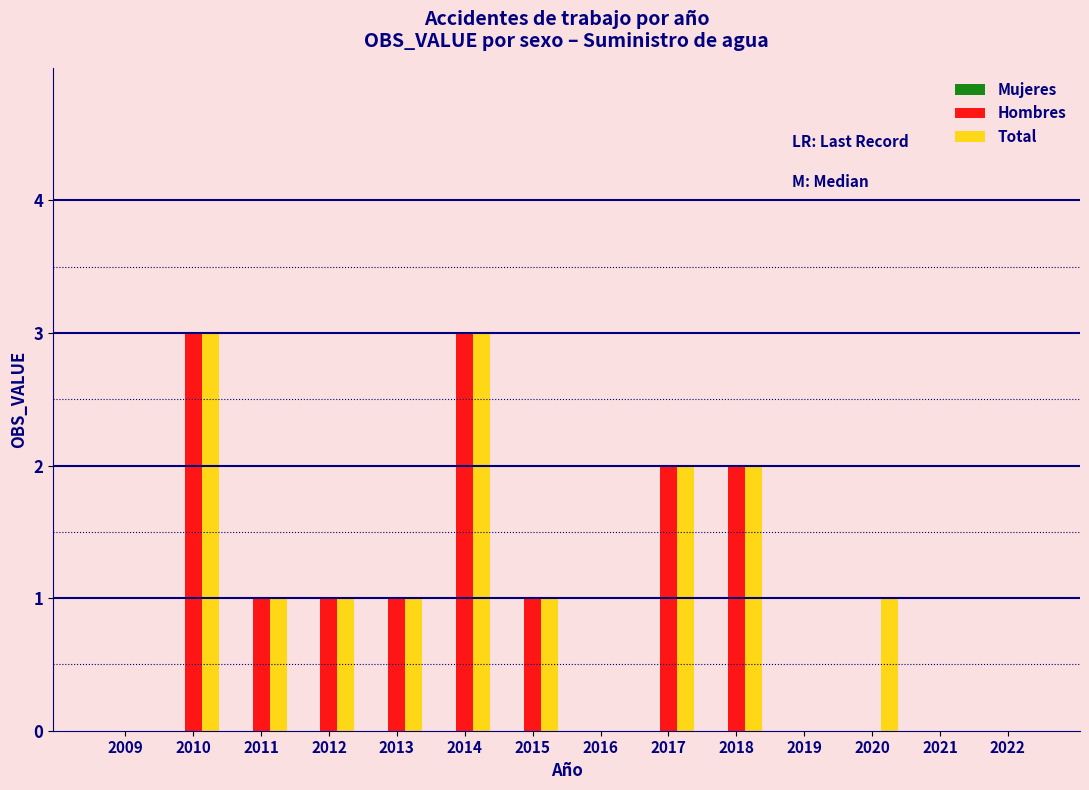

Is the value of Total at 2018 greater than the value of Hombres at 2016?

Yes